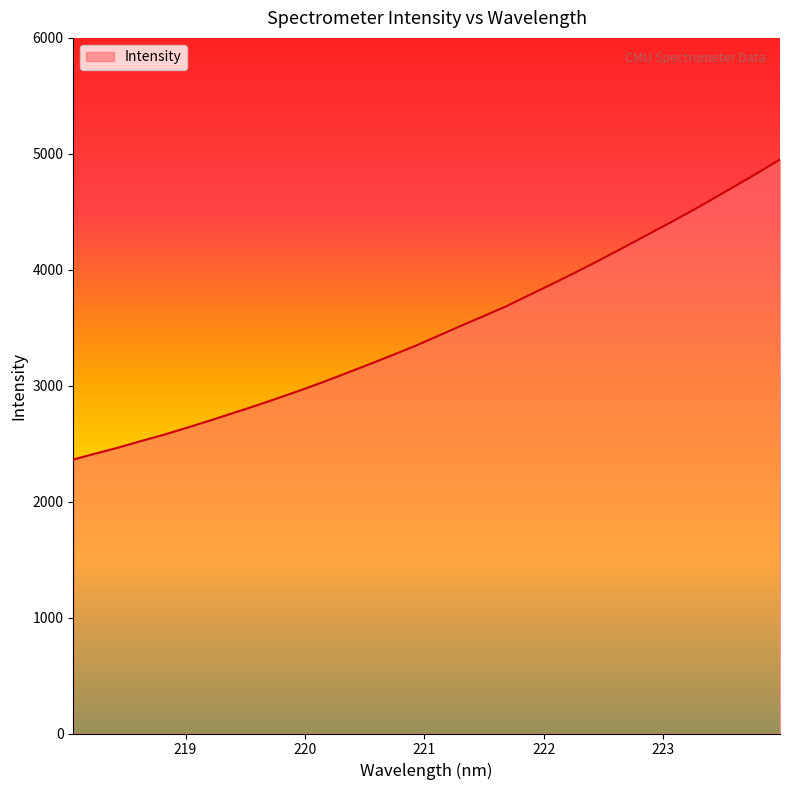

Reading left to right, extract all data points from this chart.

2363.6	2415.8	2467.8	2524.3	2578.6	2638.7	2700.0	2764.0	2827.6	2894.7	2963.1	3035.4	3110.6	3186.6	3264.7	3344.1	3430.4	3516.6	3600.9	3686.8	3782.7	3877.8	3974.9	4074.8	4178.4	4283.2	4387.7	4494.2	4605.3	4719.0	4833.0	4951.7